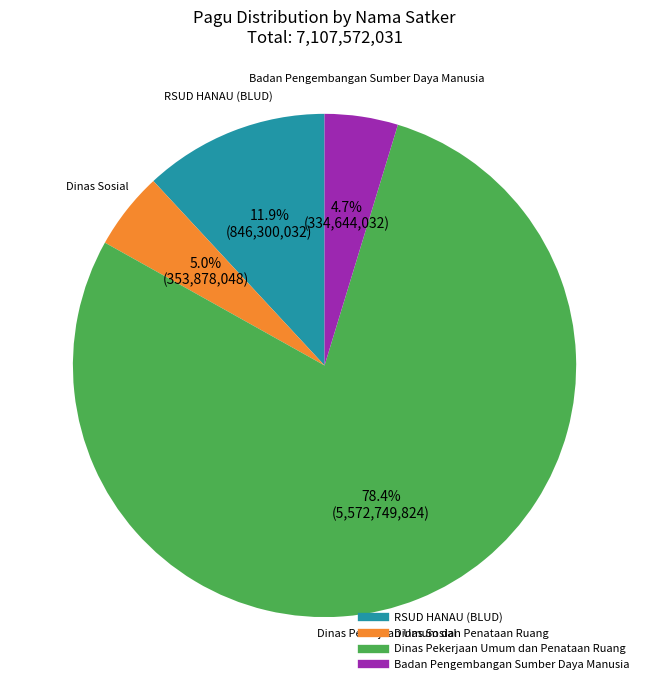

Is there any slice that represents more than half of the pie?

Yes